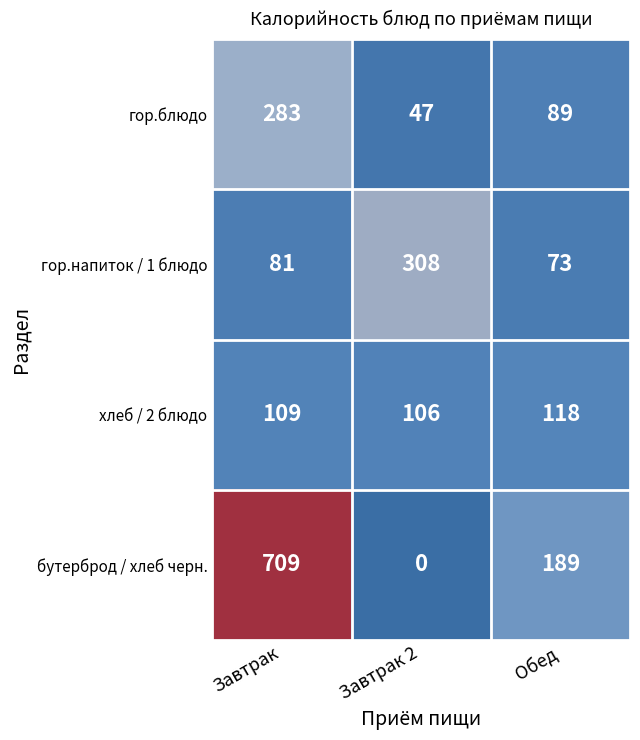

True or false: гор.блюдо has a value of 283 at Завтрак.

True